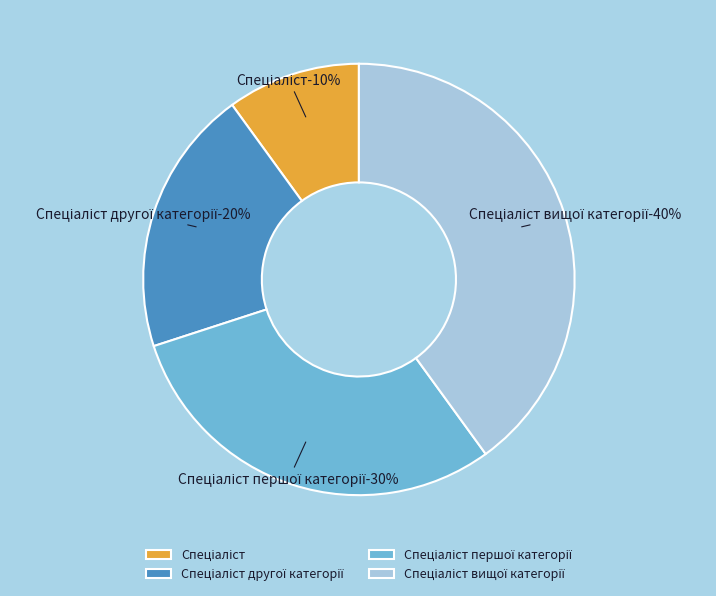

To the nearest percent, what portion does Спеціаліст другої категорії represent?

20%